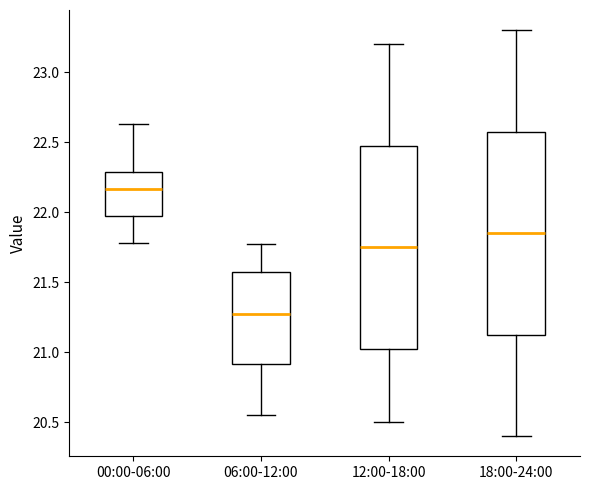

Where does the lower whisker of the box for 12:00-18:00 end on the y-axis? The values are not printed on the chart, so give them approximately, as read against the axis.

20.50